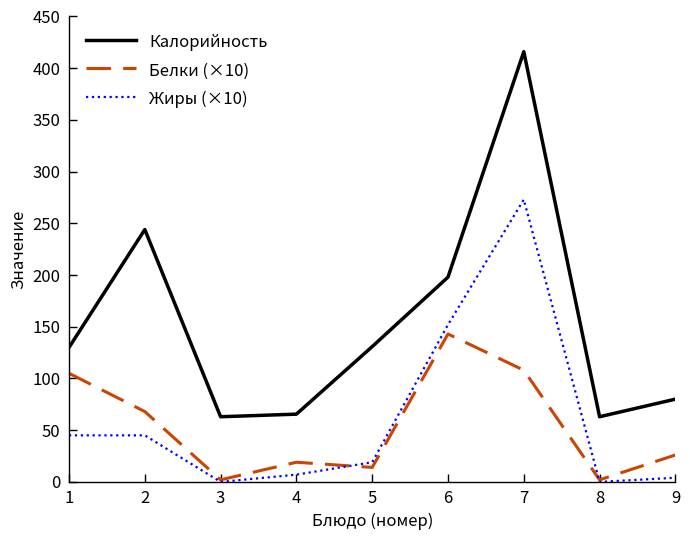

At how many categories does at least one series exceed 112?

5